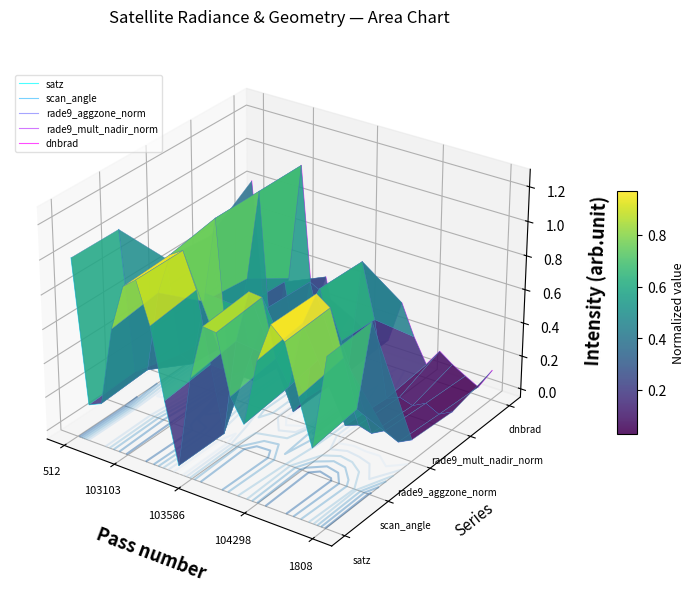

What are all the series names shown in the legend?

satz, scan_angle, rade9_aggzone_norm, rade9_mult_nadir_norm, dnbrad